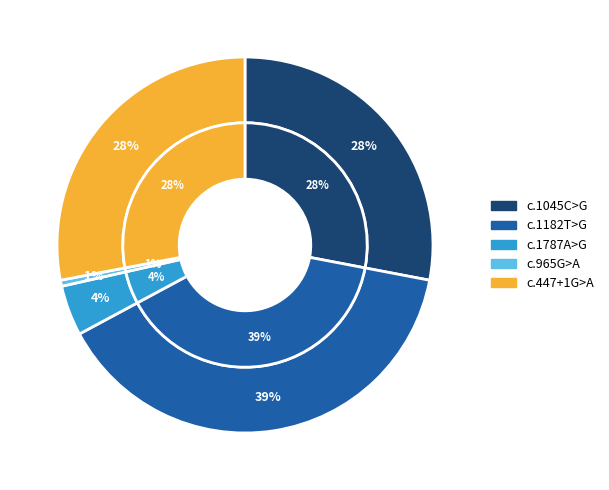

Between NM_000251.3:c.1045C>G and NM_001258281.1:c.447+1G>A, which is larger?

NM_000251.3:c.1045C>G